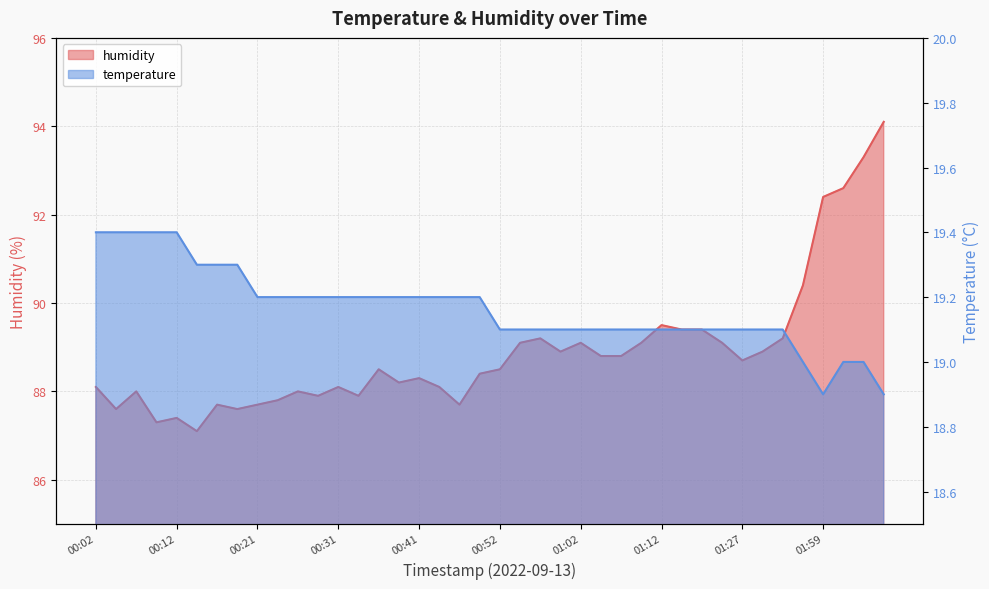

Is the value of temperature at 00:41 greater than the value of humidity at 00:54?

No